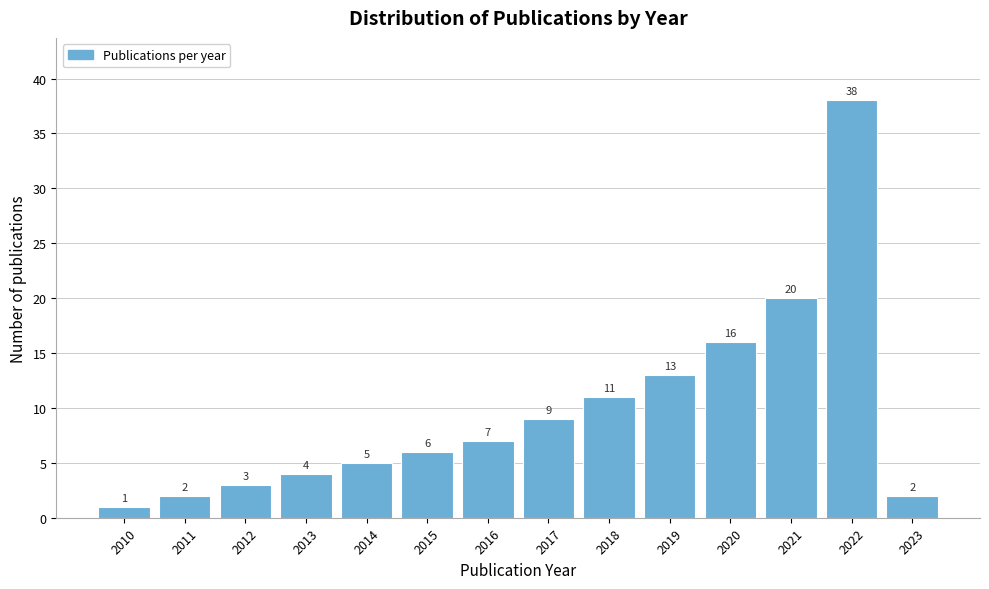

Reading left to right, list all the values displayed in this chart.

2010=1	2011=2	2012=3	2013=4	2014=5	2015=6	2016=7	2017=9	2018=11	2019=13	2020=16	2021=20	2022=38	2023=2